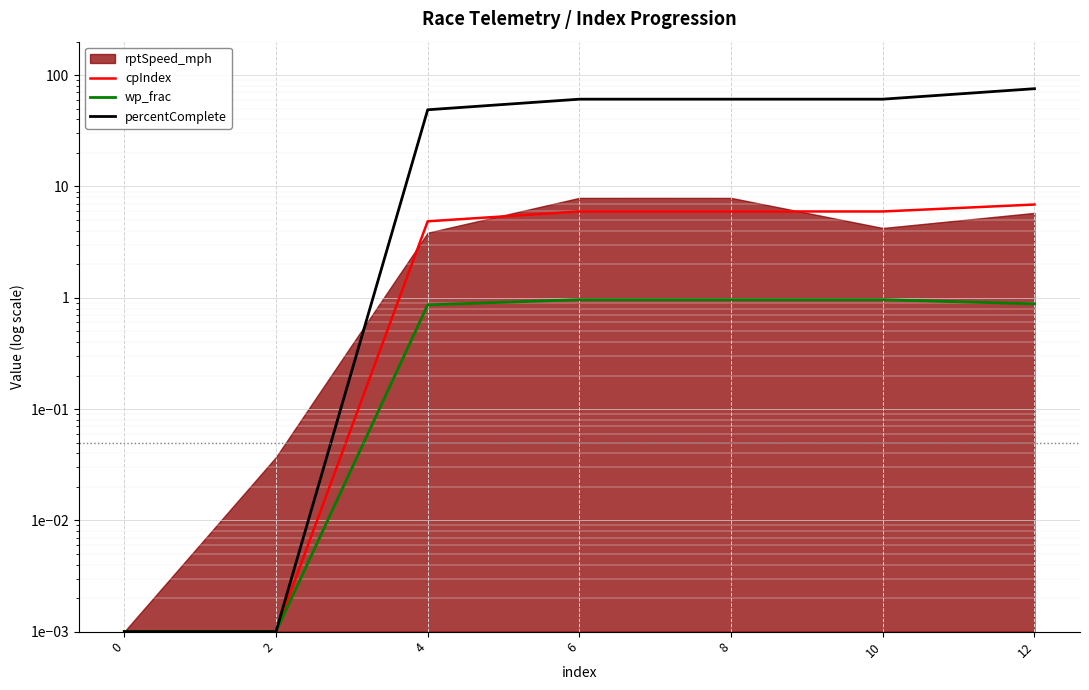

Is the value of wp_frac at 6 greater than the value of cpIndex at 0?

Yes